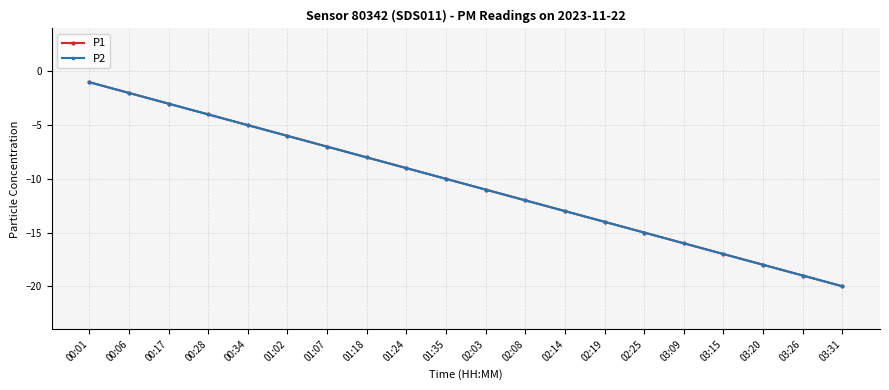

Is this an area chart (filled region under the line)?

No